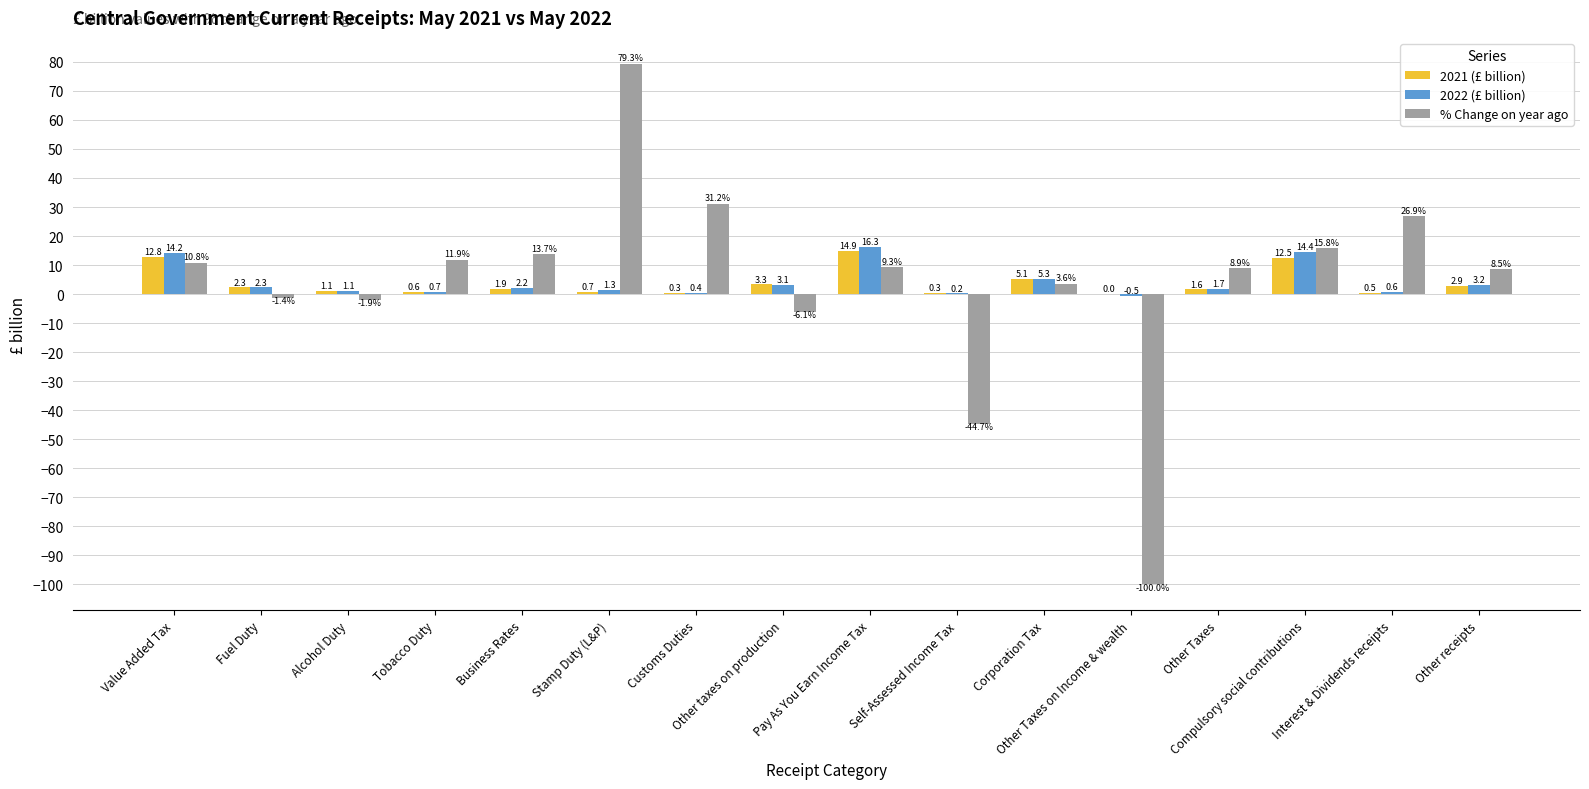

What is the sum of the 2022 (£ billion) values at Compulsory social contributions and Other Taxes?

16.1